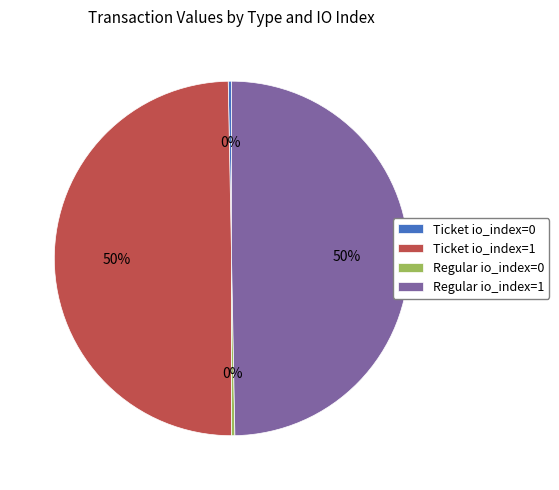

True or false: Regular io_index=1 accounts for 50% of the total.

True